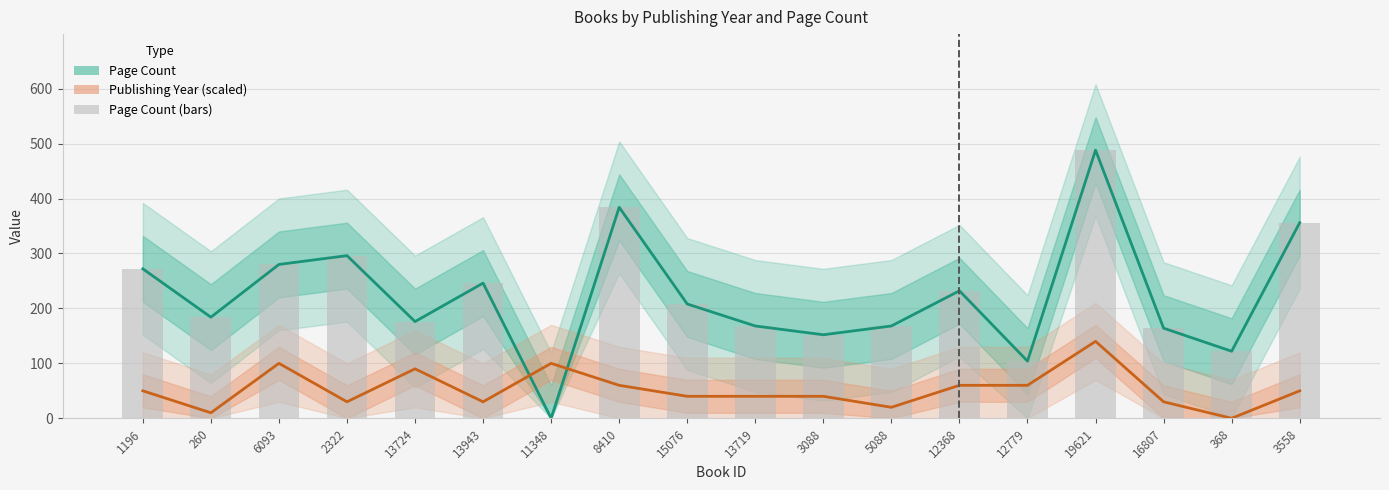

What is the label of the 5th bar from the left?

13724